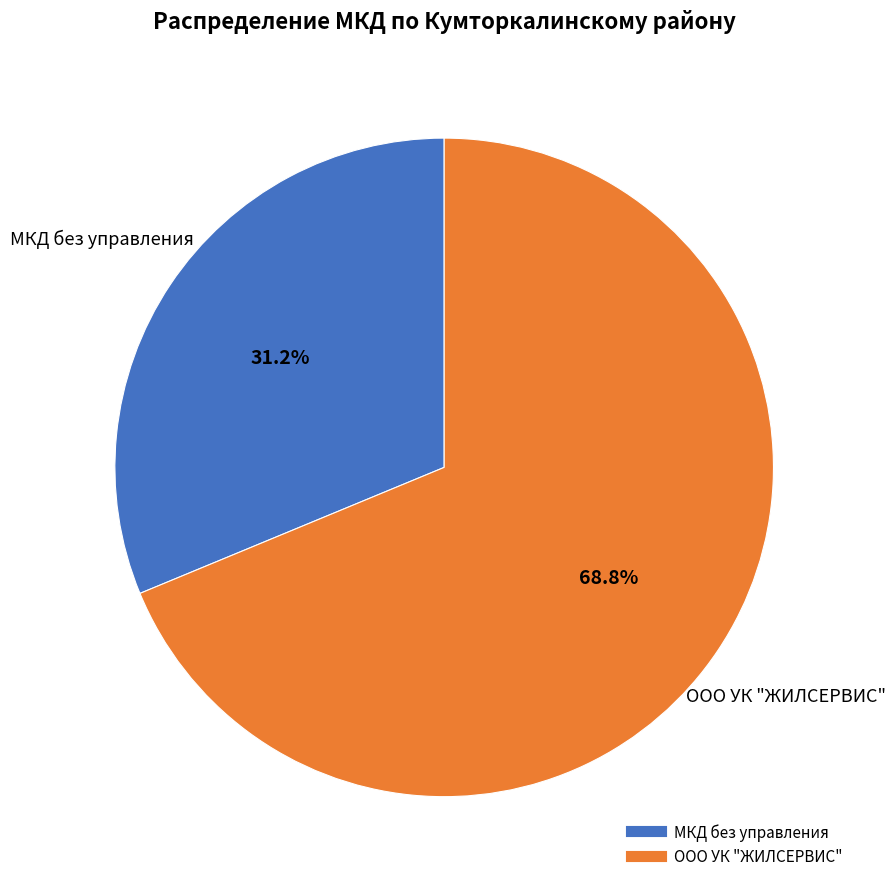

Which slice is the largest?

ООО УК "ЖИЛСЕРВИС"